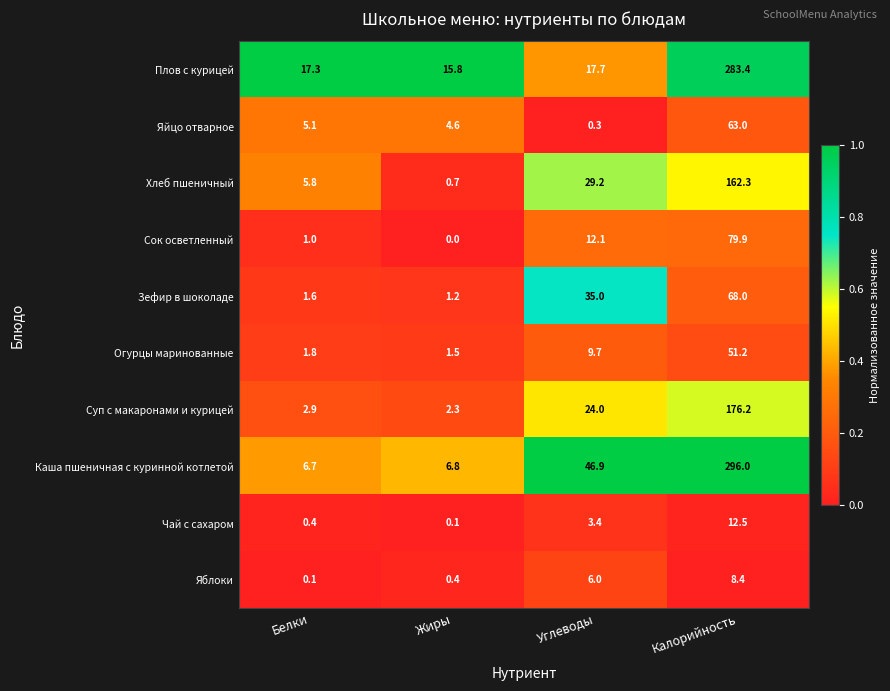

What is the sum of all Яйцо отварное values?

73.0